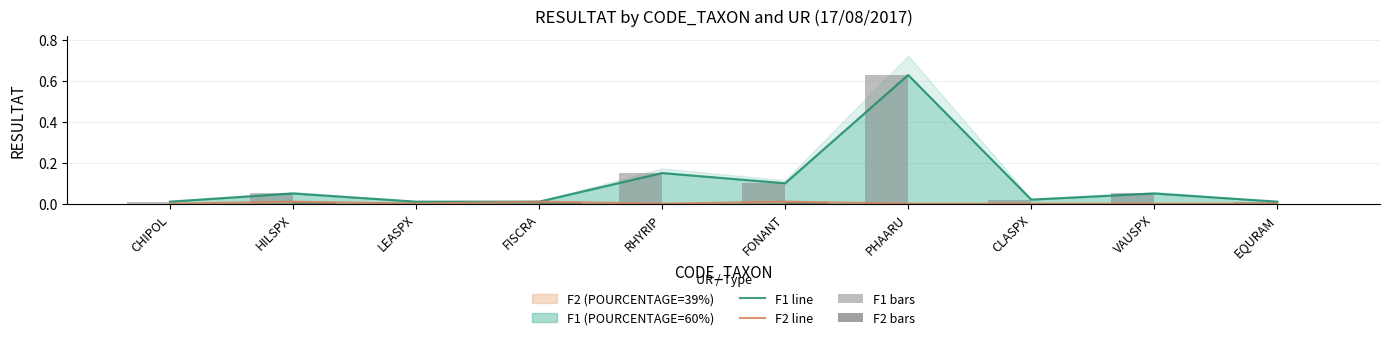

Which series has the largest range (max minus min)?

F1 line